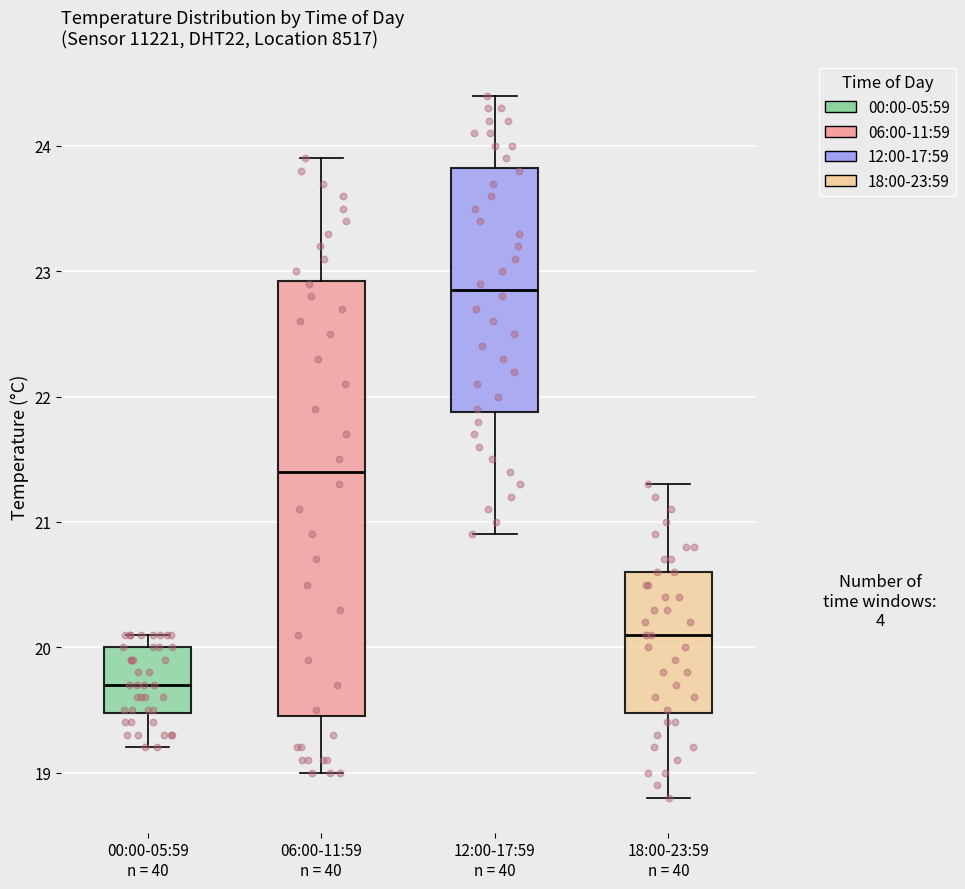

Which box's median line is the lowest?

00:00-05:59 n = 40